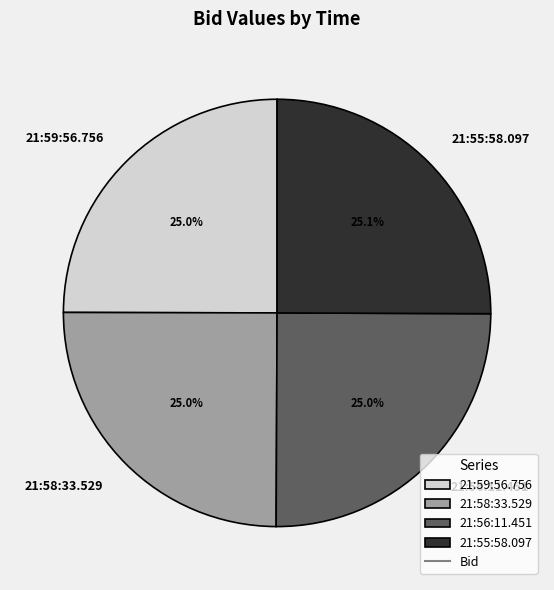

To the nearest percent, what is the combined percentage of 21:55:58.097 and 21:58:33.529?

50%